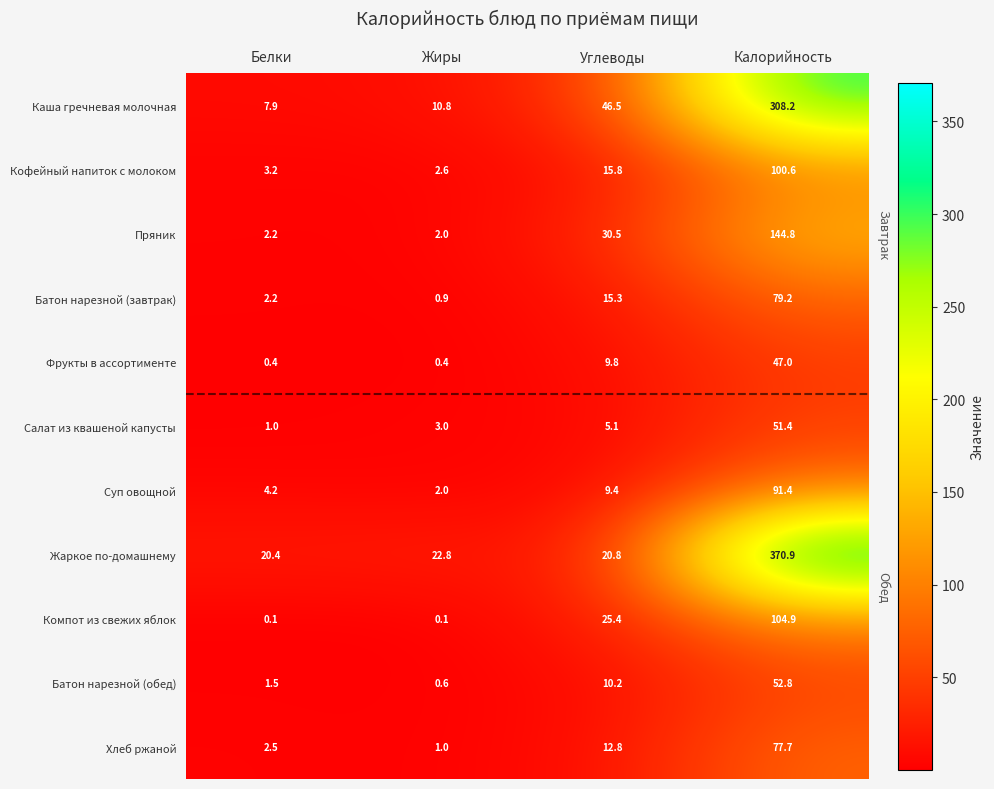

The Хлеб ржаной series shows 1.0 at Жиры. True or false?

True